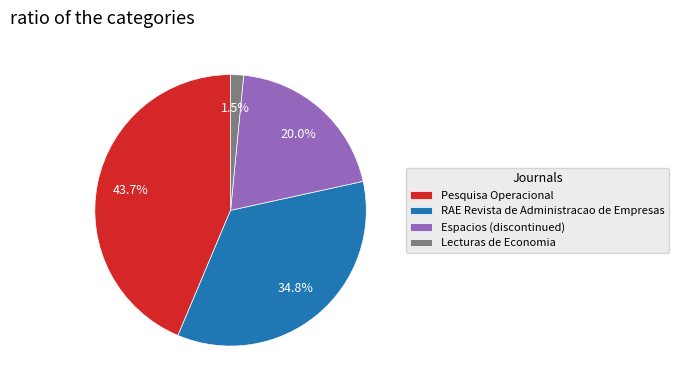

To the nearest percent, what is the average slice percentage?

25%